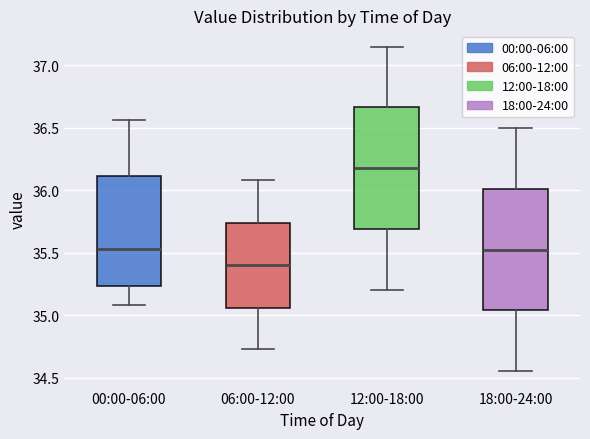

Reading left to right, transcribe this box plot: for each box, give where its median line is, the range the box spans, and where its two whiskers end, as read against the y-axis. The values are not printed on the chart, so give them approximately, as read against the axis.

00:00-06:00: median 35.55, box 35.25 to 36.10, whiskers 35.10 to 36.55
06:00-12:00: median 35.40, box 35.05 to 35.75, whiskers 34.75 to 36.10
12:00-18:00: median 36.20, box 35.70 to 36.65, whiskers 35.20 to 37.15
18:00-24:00: median 35.55, box 35.05 to 36.00, whiskers 34.55 to 36.50